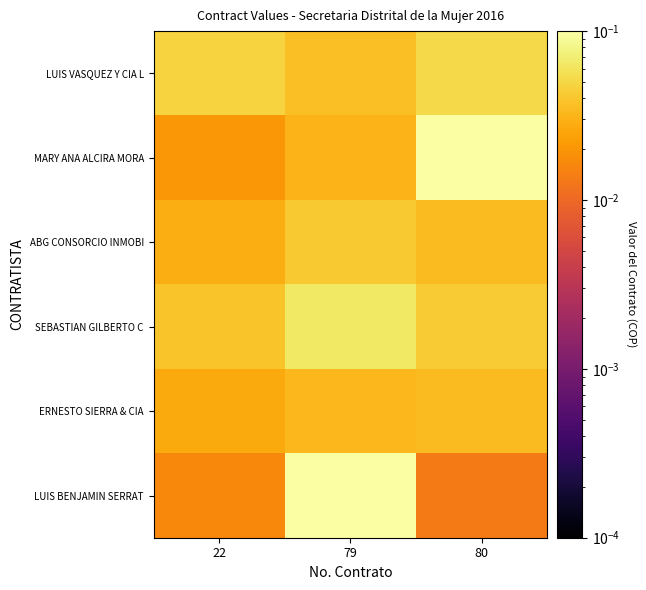

Which series has the largest total across all categories?

LUIS BENJAMIN SERRAT